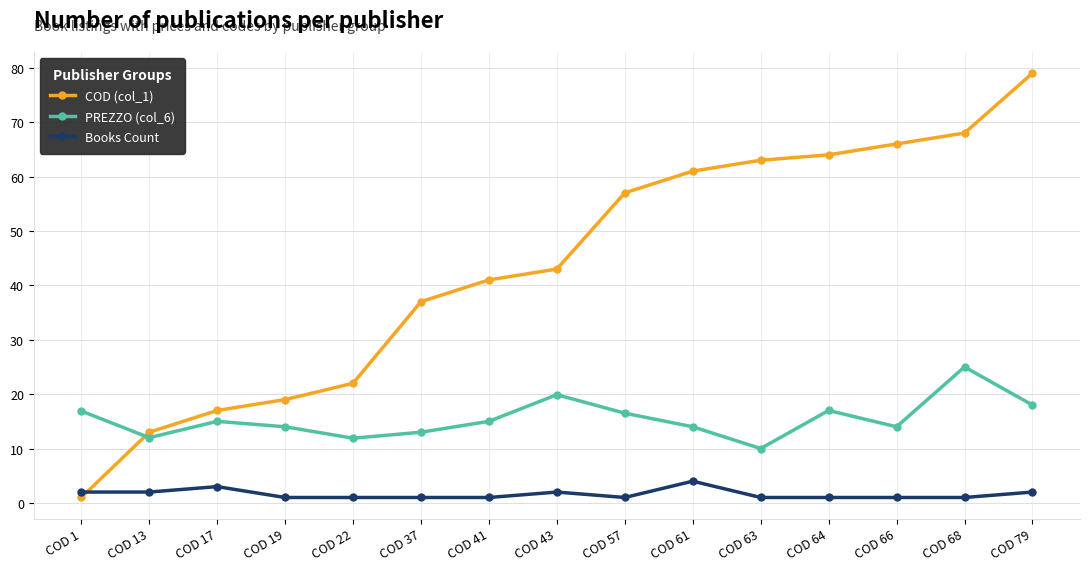

Which series has the widest spread of values?

COD (col_1)